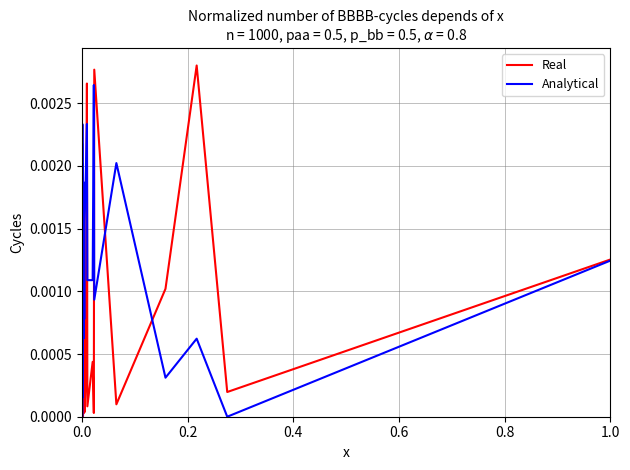

How many lines are shown in the chart?

2